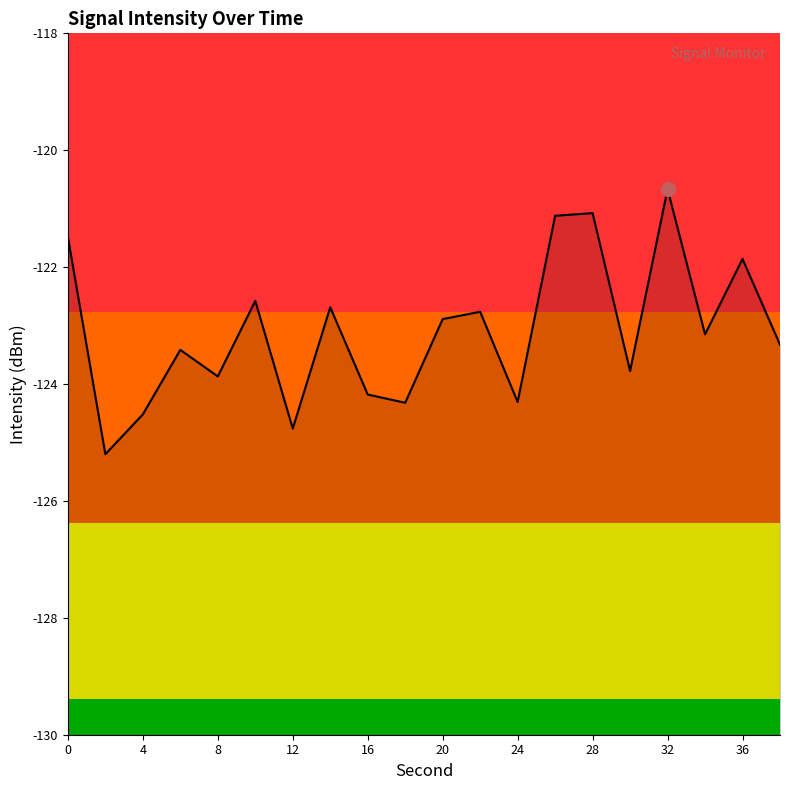

What value does the data have at 16?

-124.2